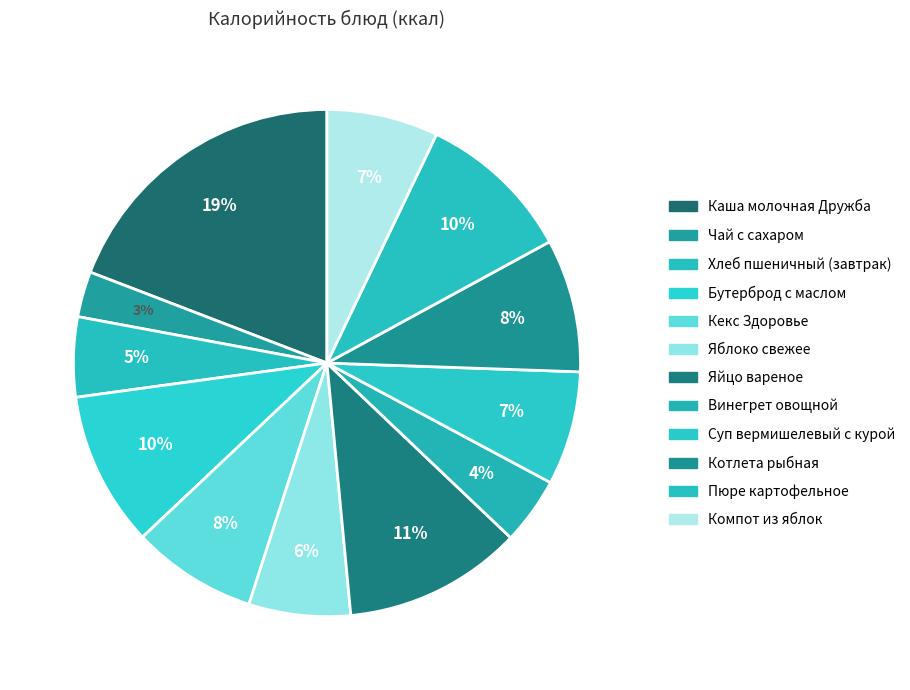

How many segments does this pie chart have?

12